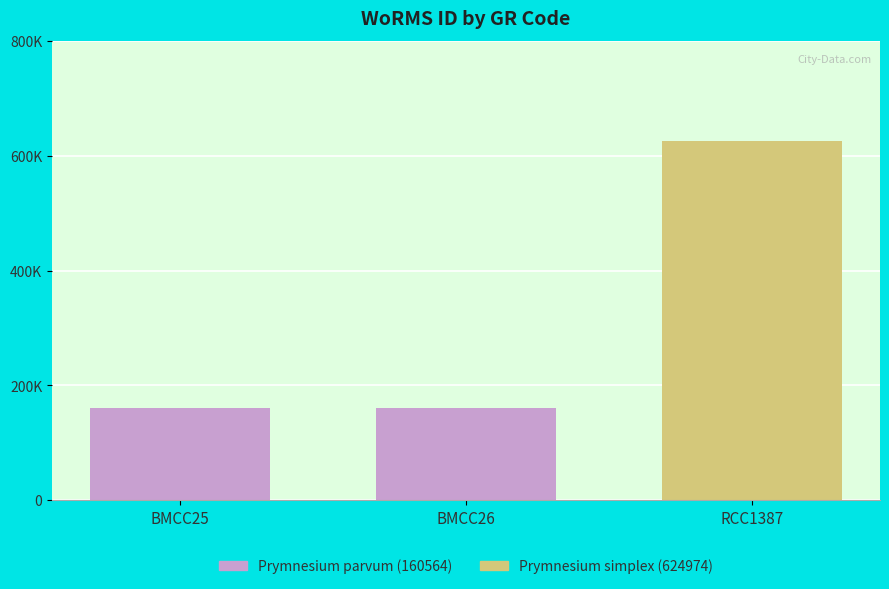

What is the label of the 2nd bar from the right?

BMCC26